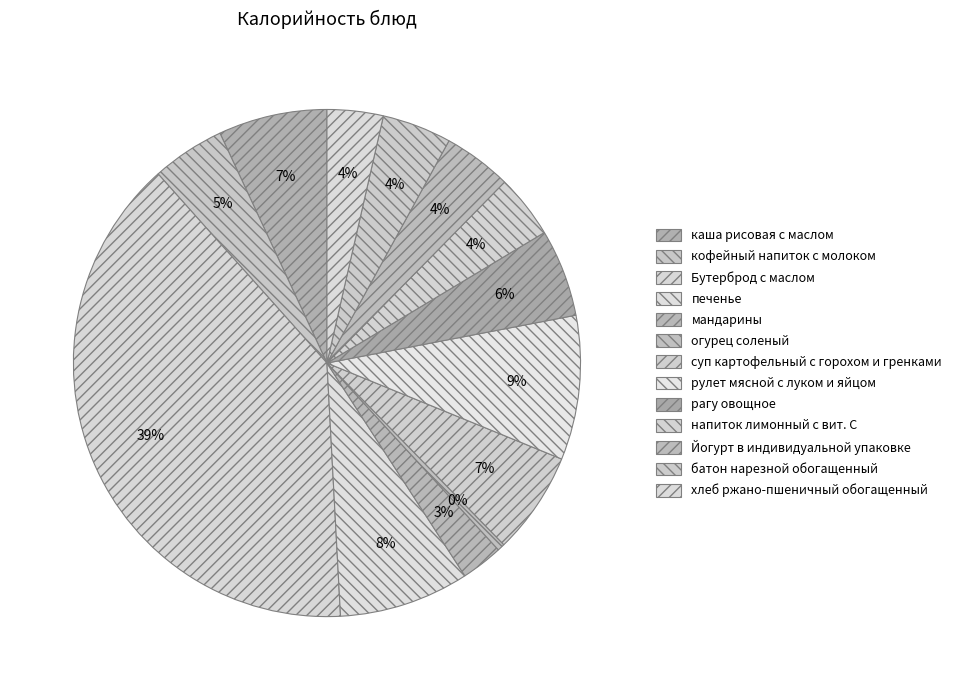

To the nearest percent, what is the average slice percentage?

8%